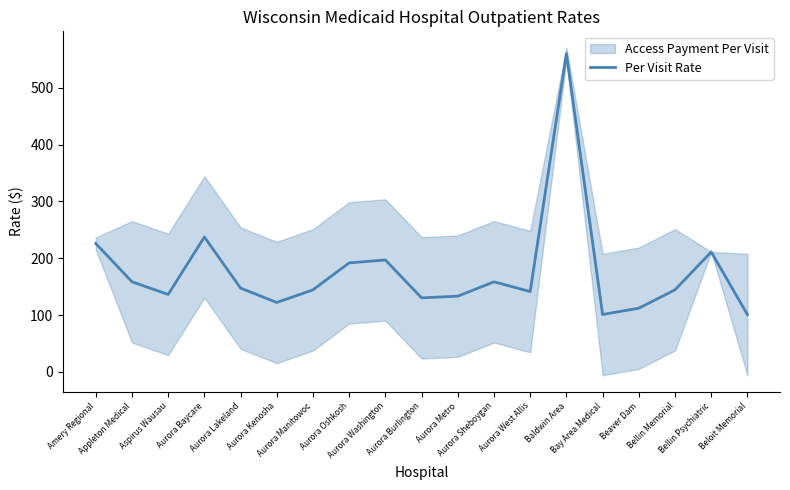

Reading left to right, list all the values displayed in this chart.

Amery Regional=226.0	Appleton Medical=158.6	Aspirus Wausau=136.3	Aurora Baycare=237.3	Aurora Lakeland=147.5	Aurora Kenosha=122.2	Aurora Manitowoc=144.4	Aurora Oshkosh=191.9	Aurora Washington=196.9	Aurora Burlington=130.3	Aurora Metro=133.3	Aurora Sheboygan=158.6	Aurora West Allis=141.4	Baldwin Area=560.0	Bay Area Medical=101.0	Beaver Dam=112.1	Bellin Memorial=144.4	Bellin Psychiatric=211.1	Beloit Memorial=101.0